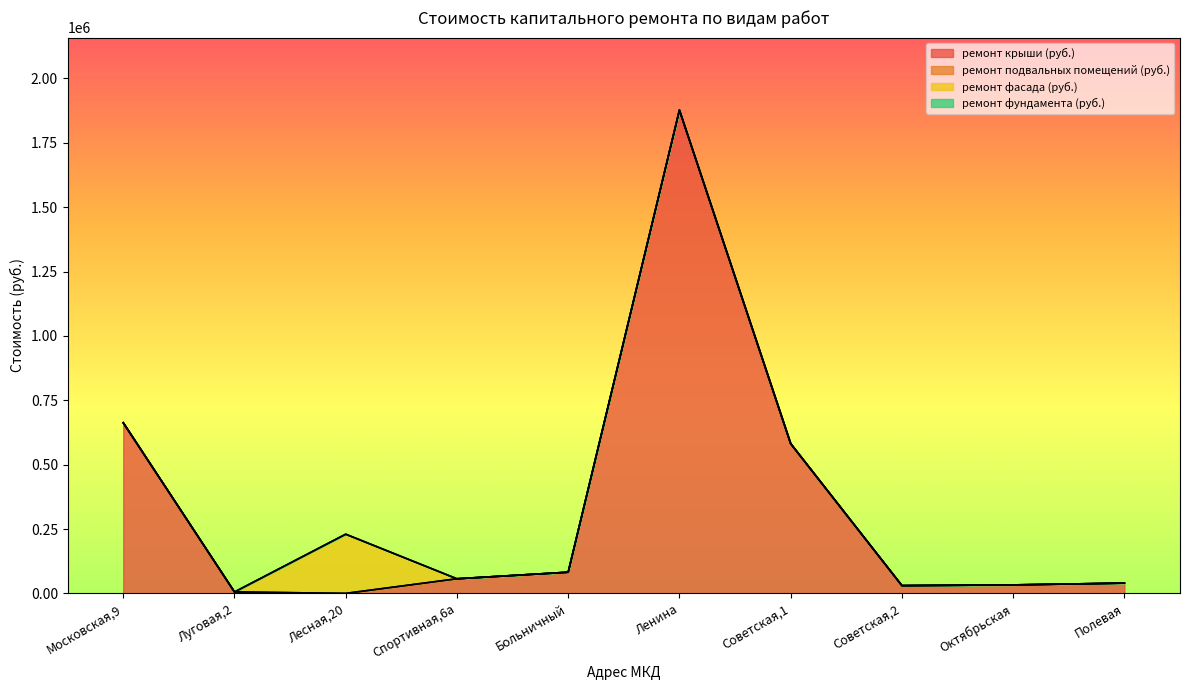

At how many categories does at least one series exceed 1658131?

1